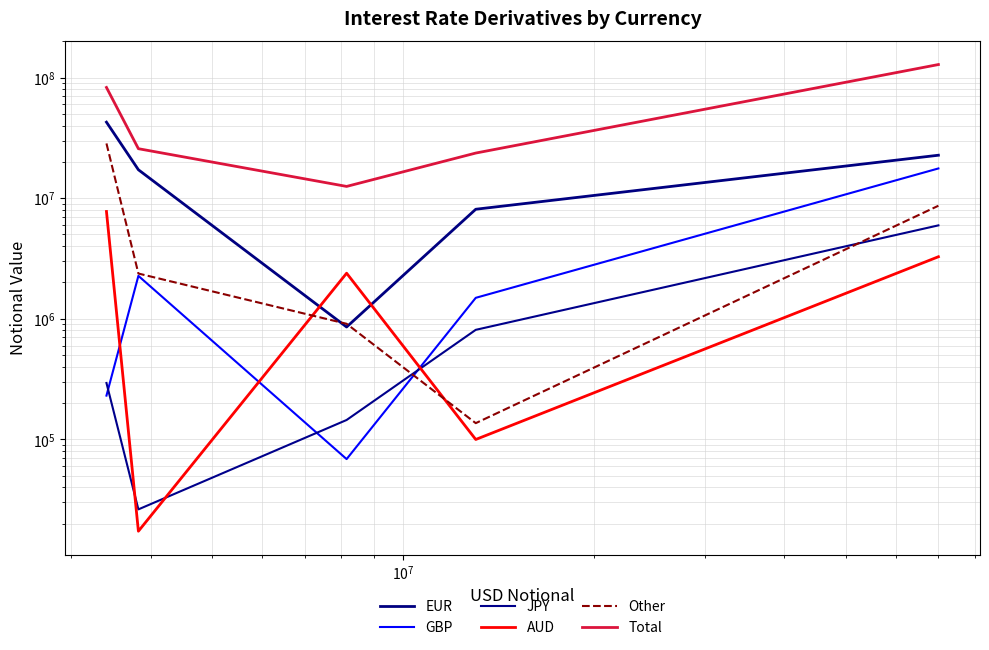

How many interior local valleys does the GBP series have?

1